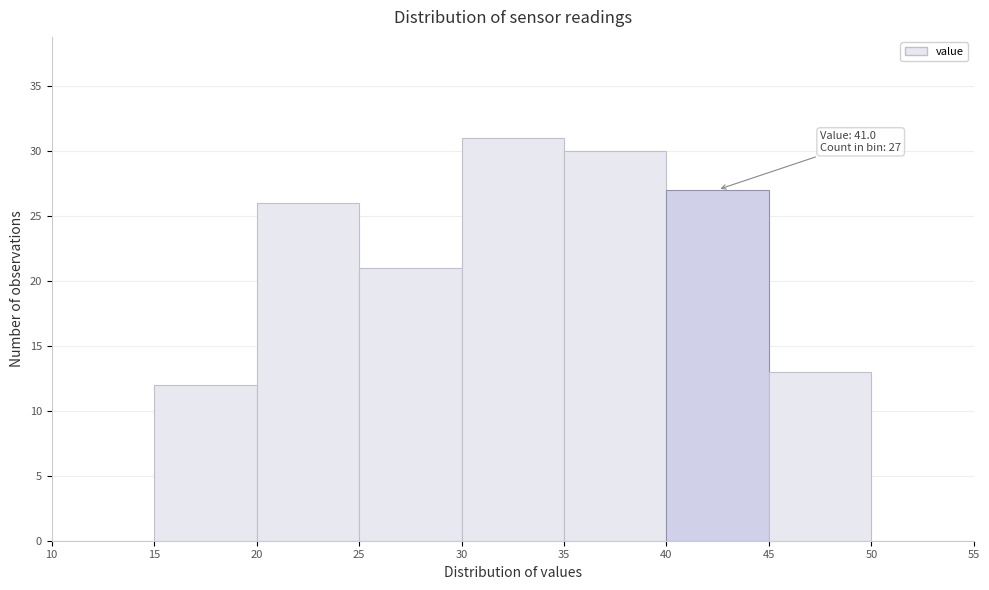

Which range on the x-axis has the tallest bar?

30 to 35